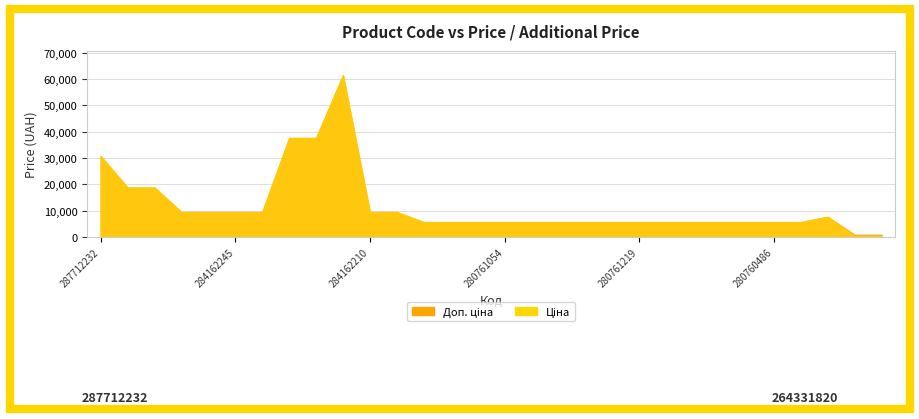

What is the label of the 19th point from the left?

280761651